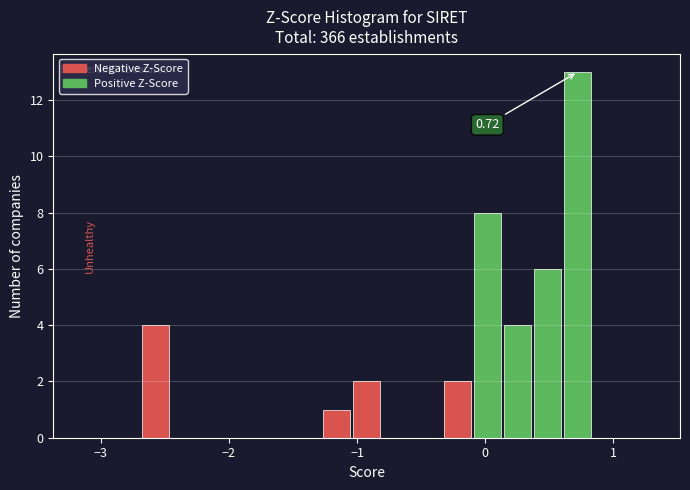

Read against the x-axis, roughly where is the centre of the tallest bar?

0.7